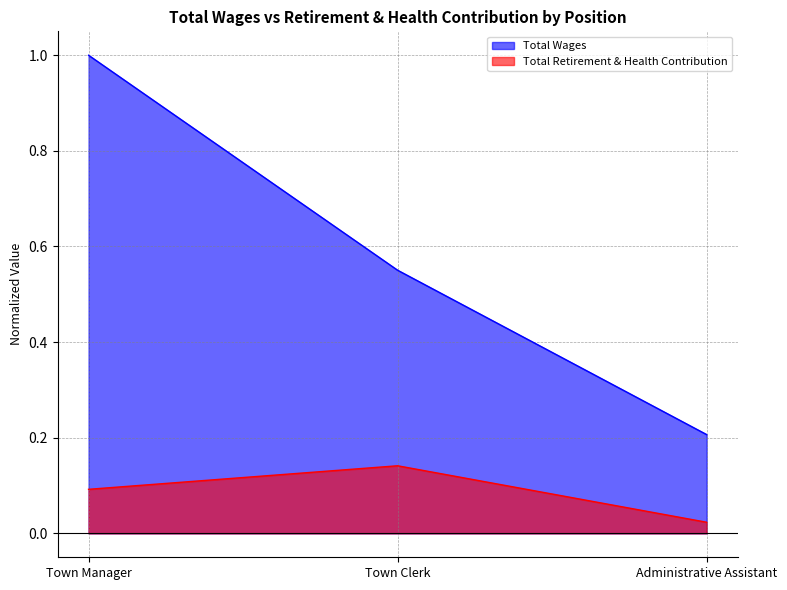

Which series has the widest spread of values?

Total Wages